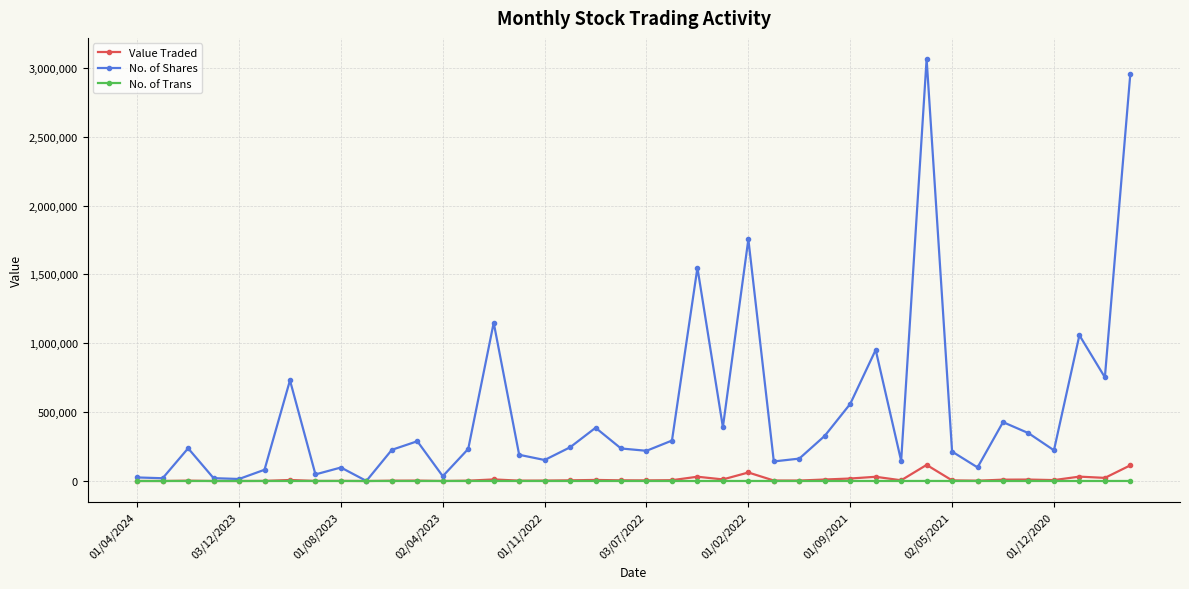

Which series has the largest total across all categories?

No. of Shares